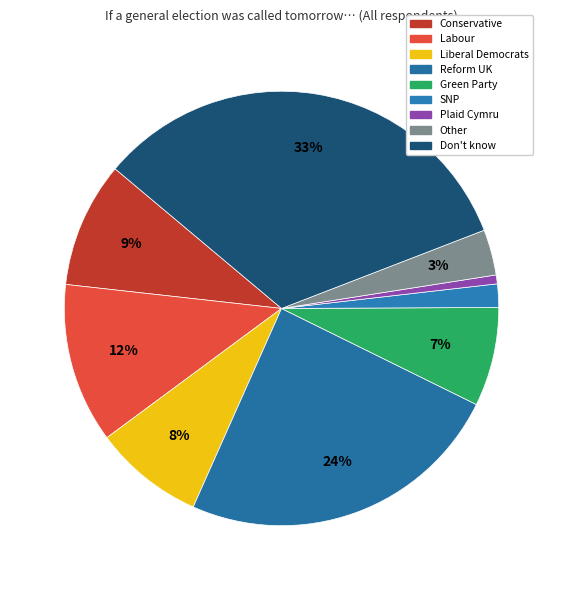

Does Plaid Cymru account for over 50% of the chart?

No